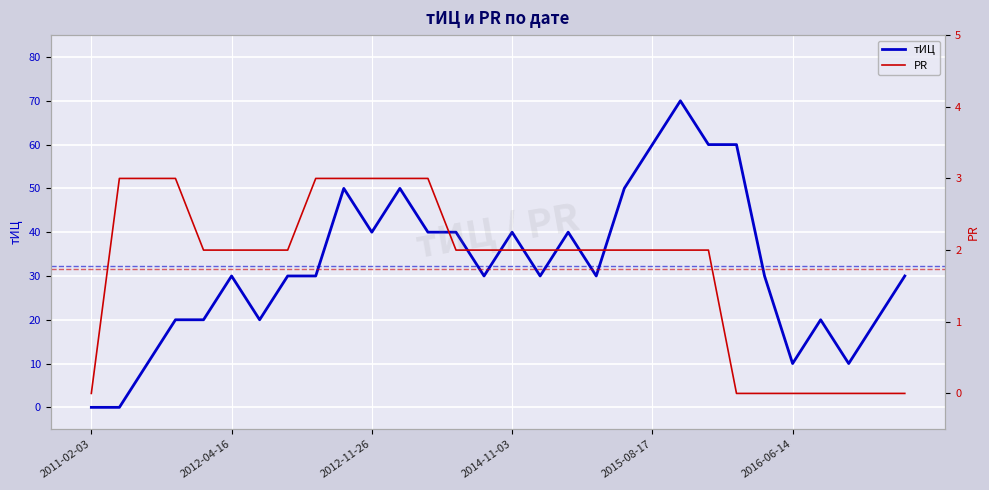

What is the difference between the maximum and second lowest values in the тИЦ series?

70